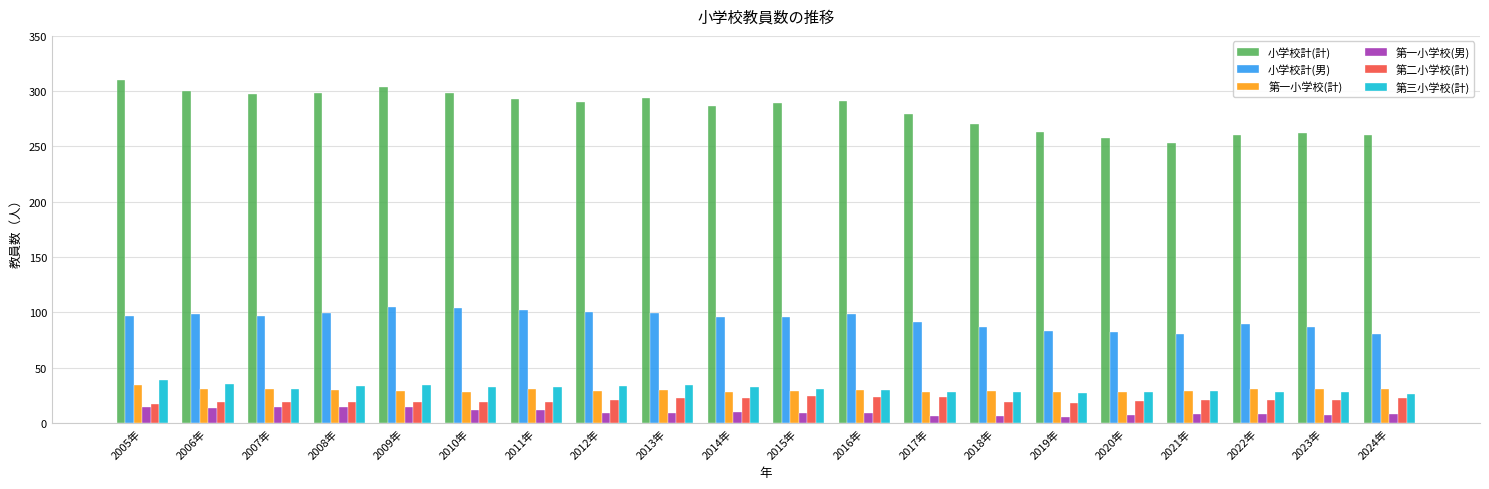

What is the spread (max minus min) of values at 2018年?

264